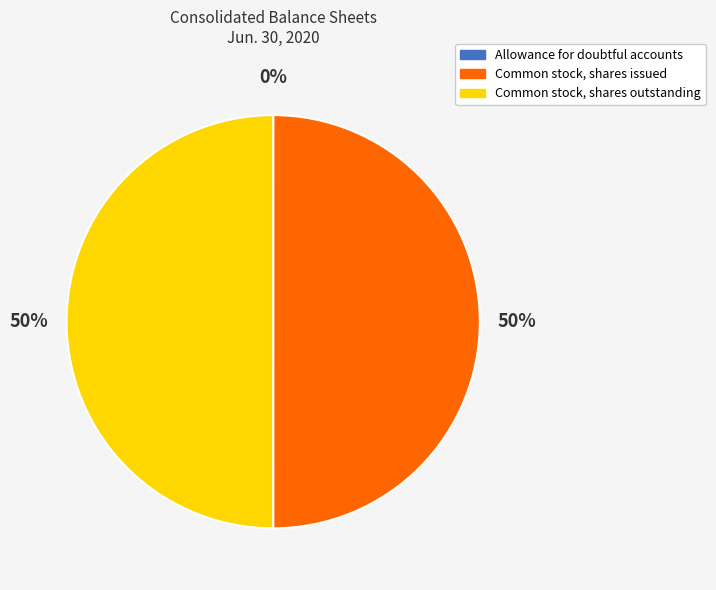

True or false: Common stock, shares issued accounts for 50% of the total.

True